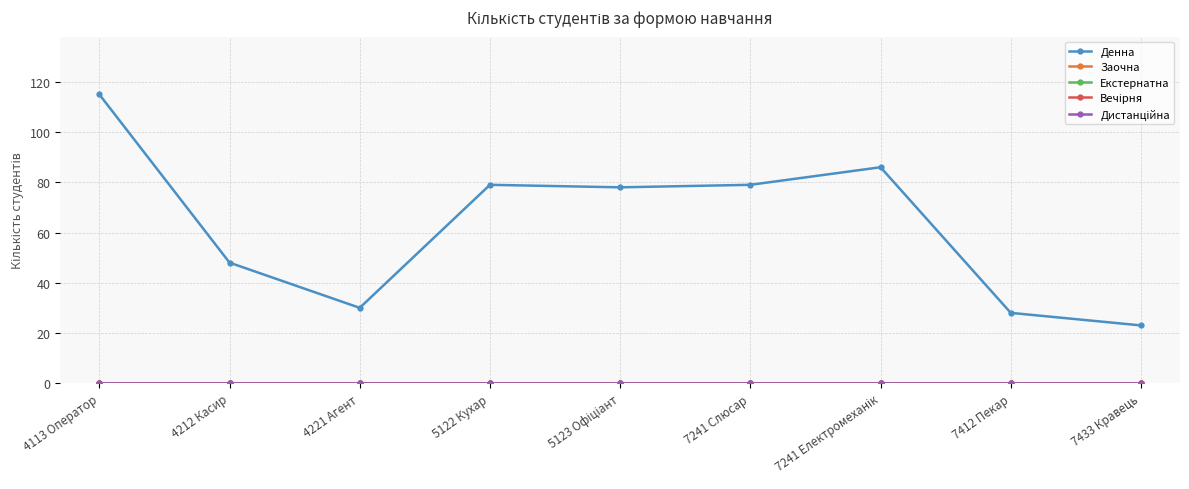

Does the chart have visible grid lines?

Yes